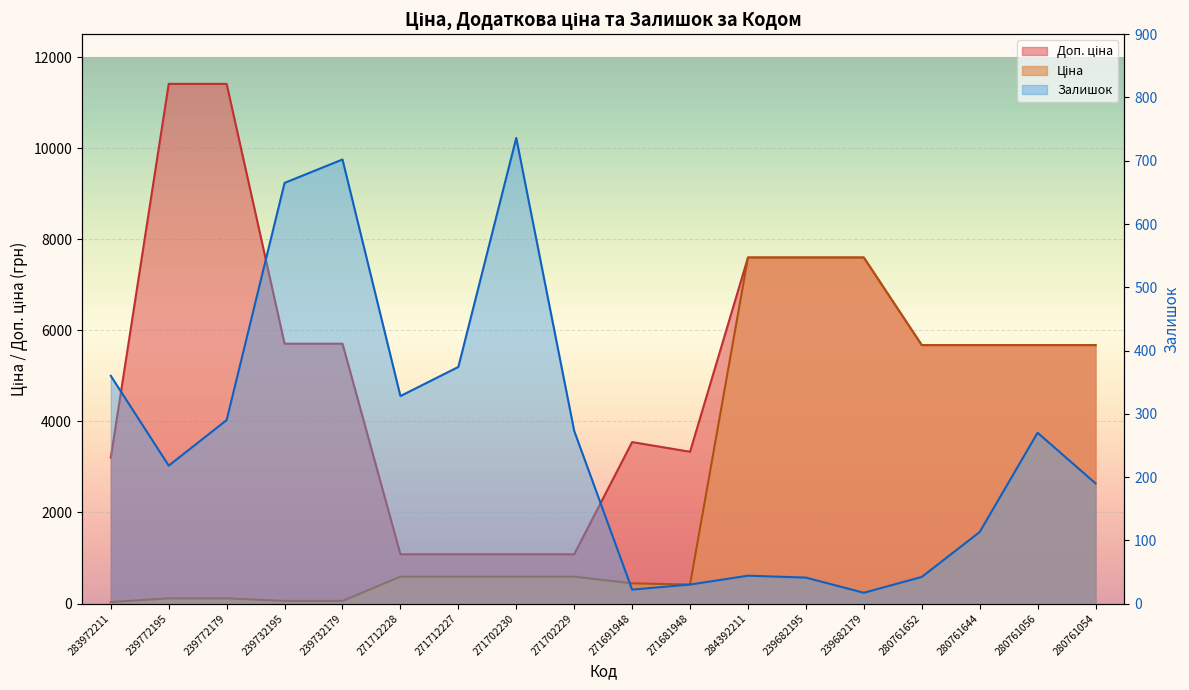

What are all the series names shown in the legend?

Ціна, Доп. ціна, Залишок